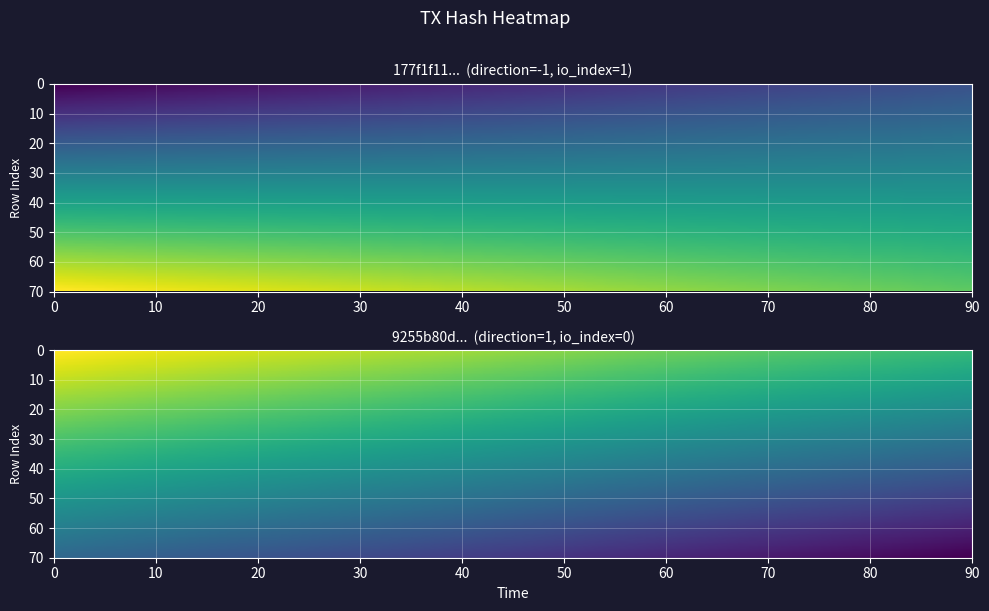

At 0, list the series in order from largest to smallest.

9255b80dfb005bb39fb75b4577e92c9373c4175, 177f1f11a9097f70e7aa9403c9745d1e0927b5f